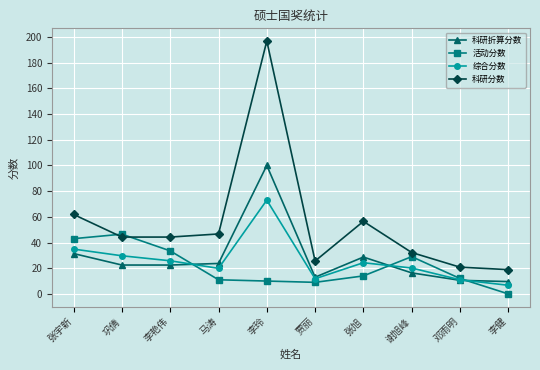

At which label does 科研折算分数 first exceed 22?

张宇新